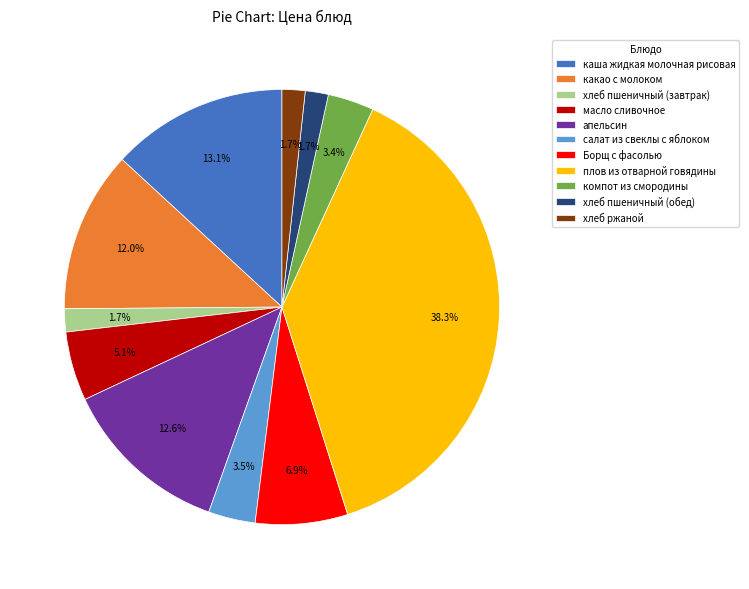

True or false: Борщ с фасолью accounts for 7% of the total.

True